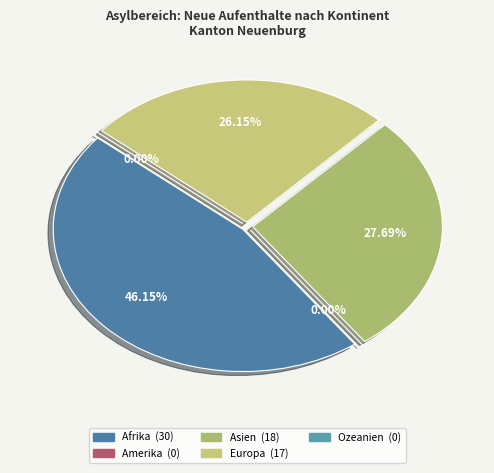

Is there a majority slice in this chart?

No